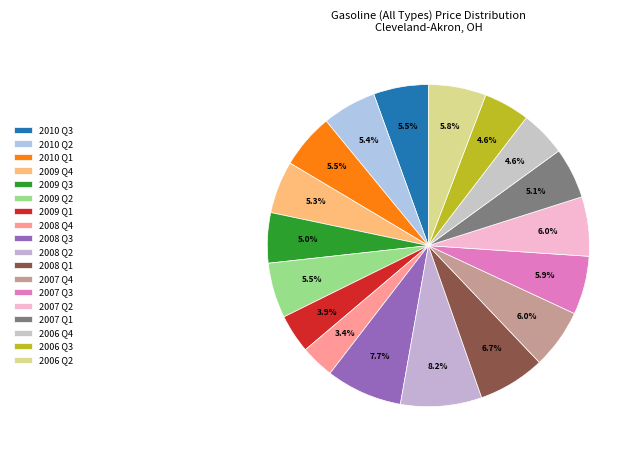

How many slices are in this pie chart?

18